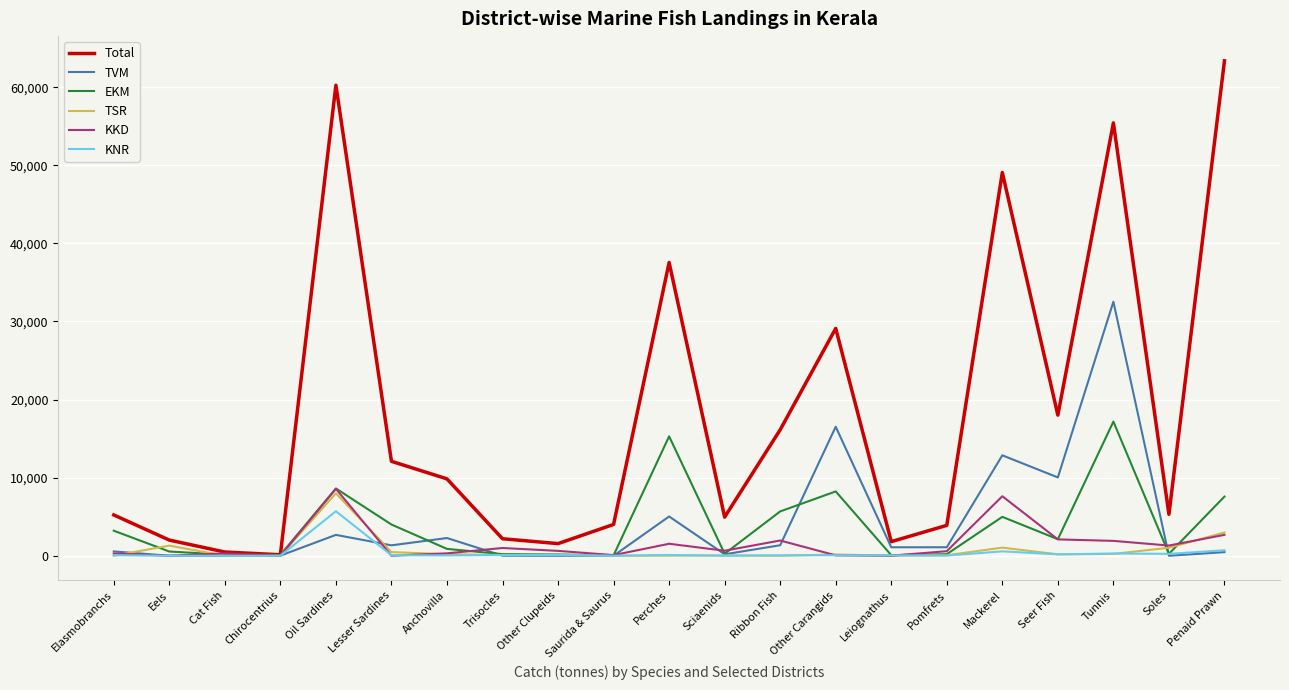

How many values in the TSR series are below 99?

10